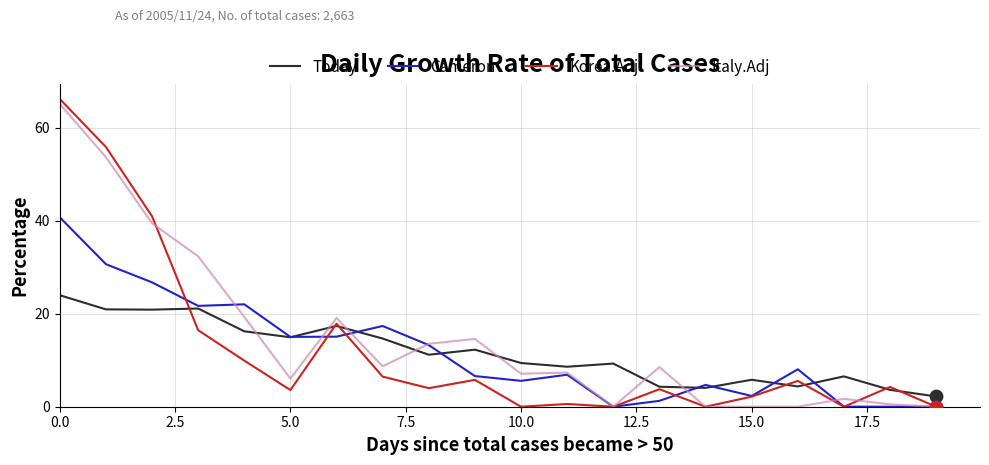

What is the maximum value shown in the chart?

66.2